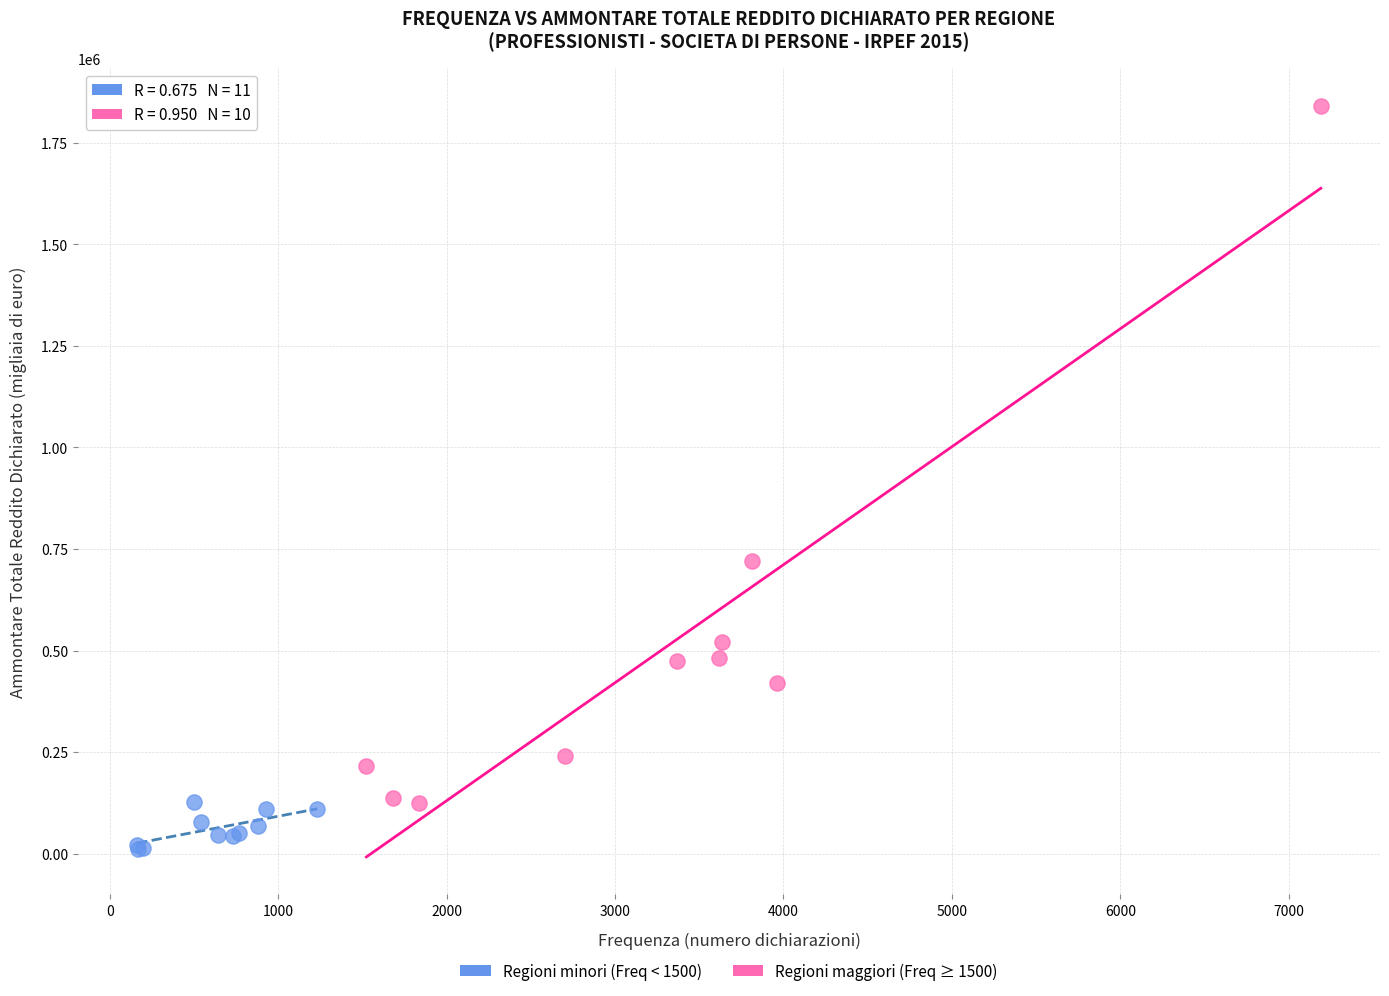

Which series reaches the minimum Y coordinate?

Regioni minori (Freq < 1500)